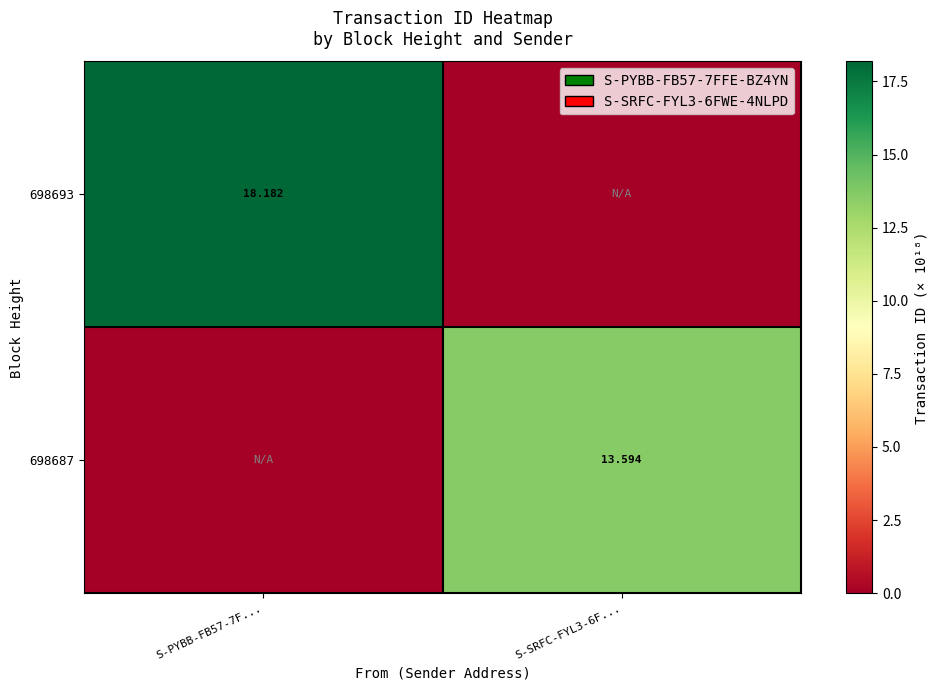

At which label does 698687 reach its minimum?

S-PYBB-FB57-7F...